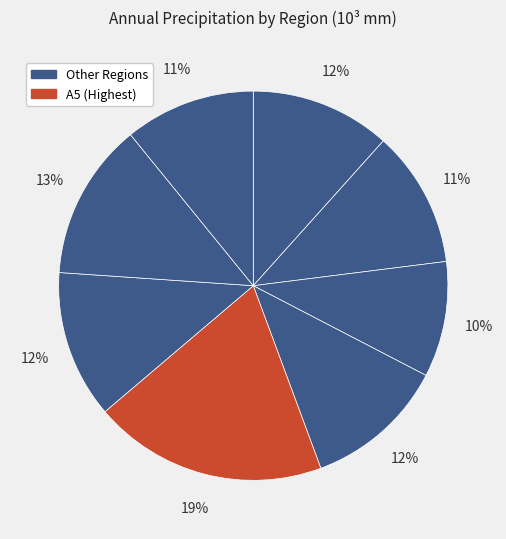

How many segments does this pie chart have?

8